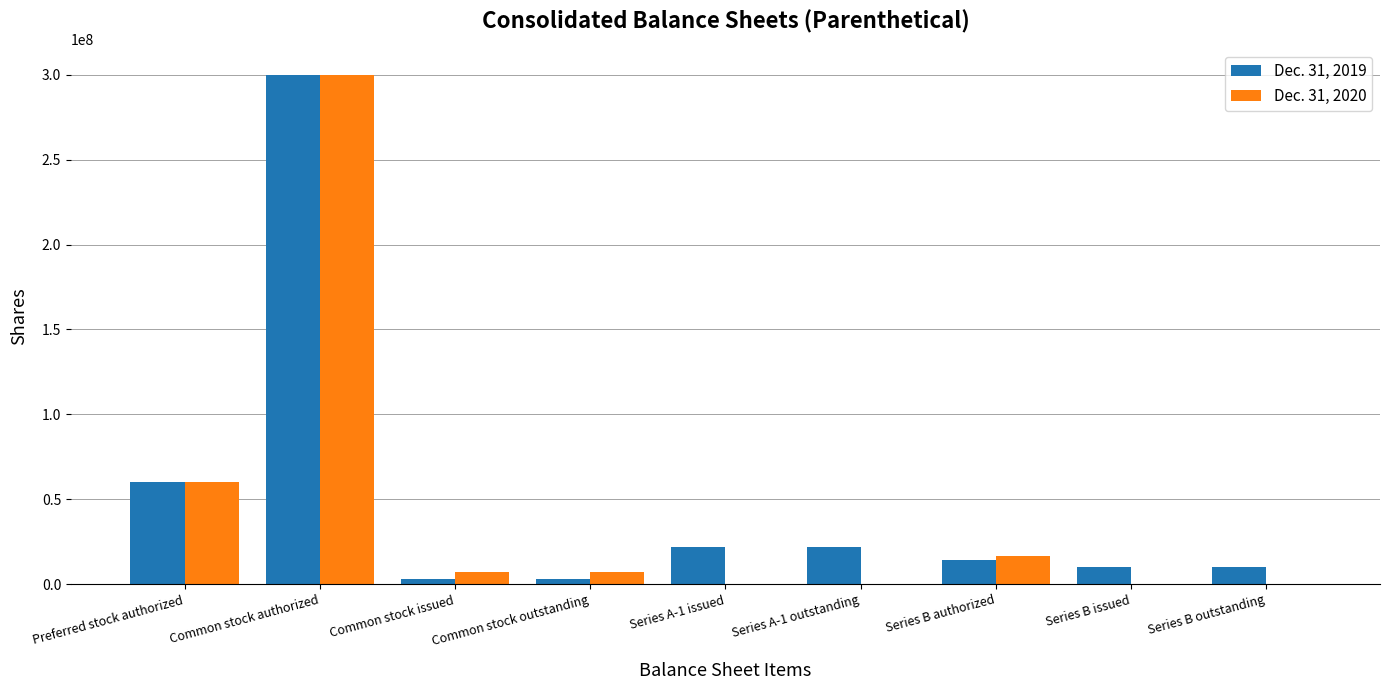

True or false: Dec. 31, 2020 has a value of 0 at Series B outstanding.

True